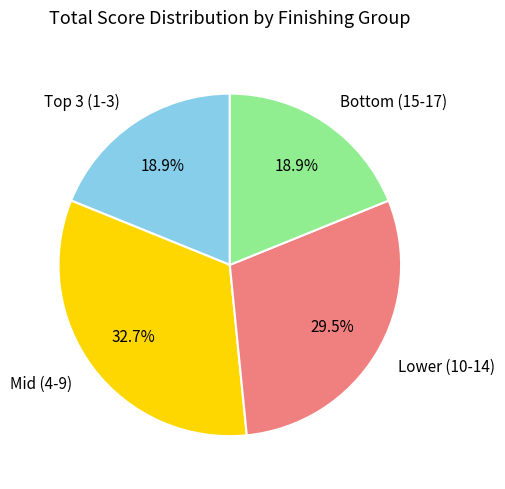

Which slice is the largest?

Mid (4-9)